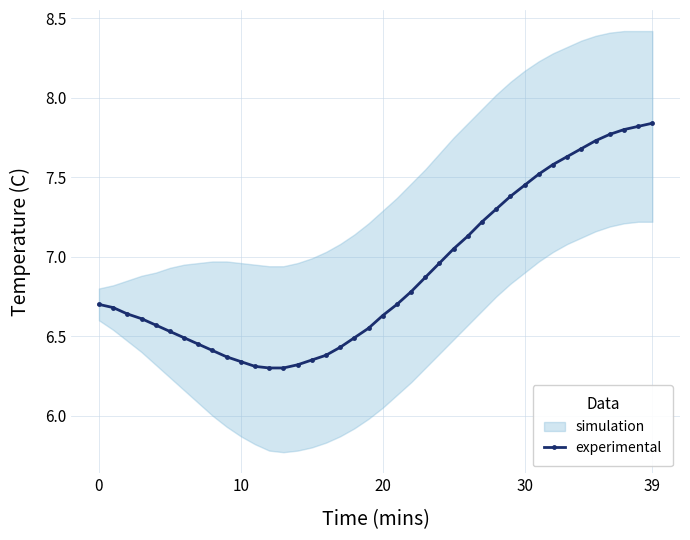

What is the change in value from 0 to 17?

-0.3